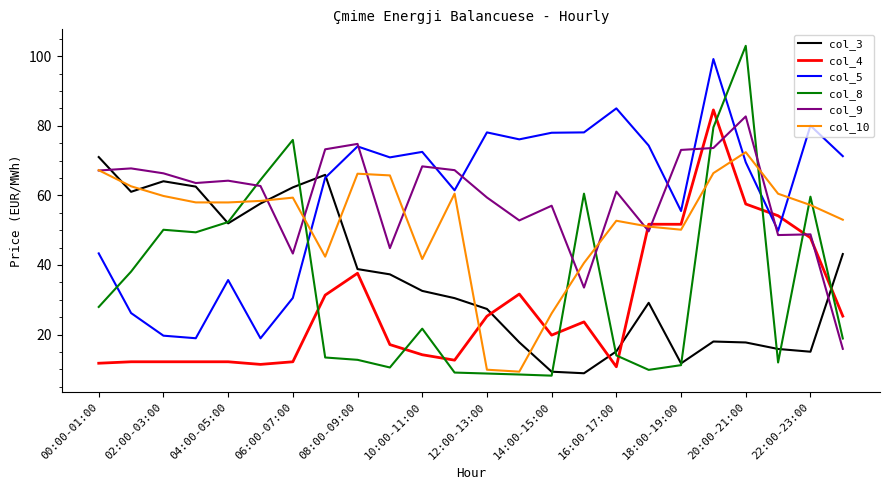

True or false: col_9 and col_8 intersect in this chart.

True